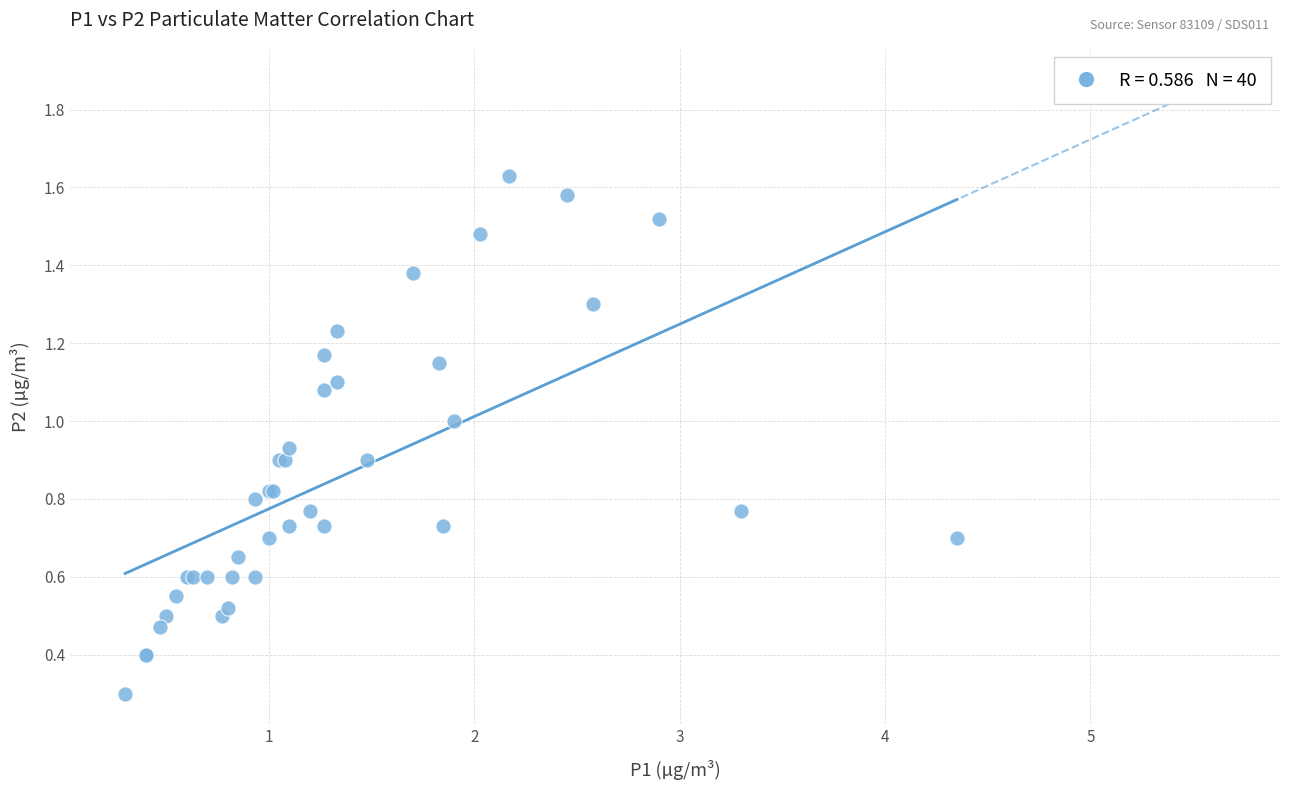

What Y value in the scatter plot is closest to 0?

0.3